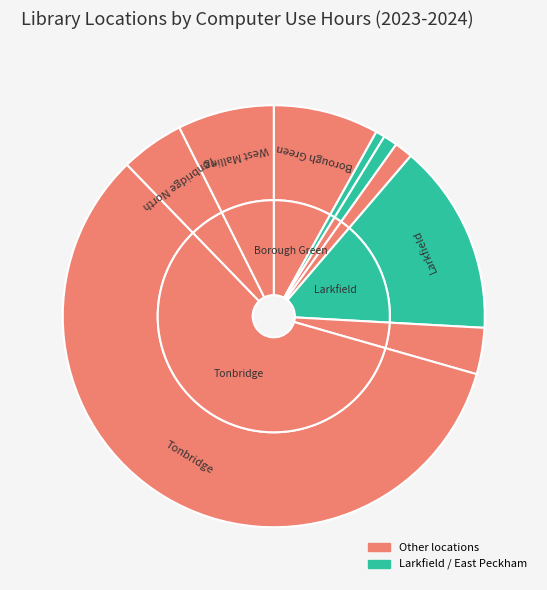

How much of the chart is everything except Snodland?

96.4%